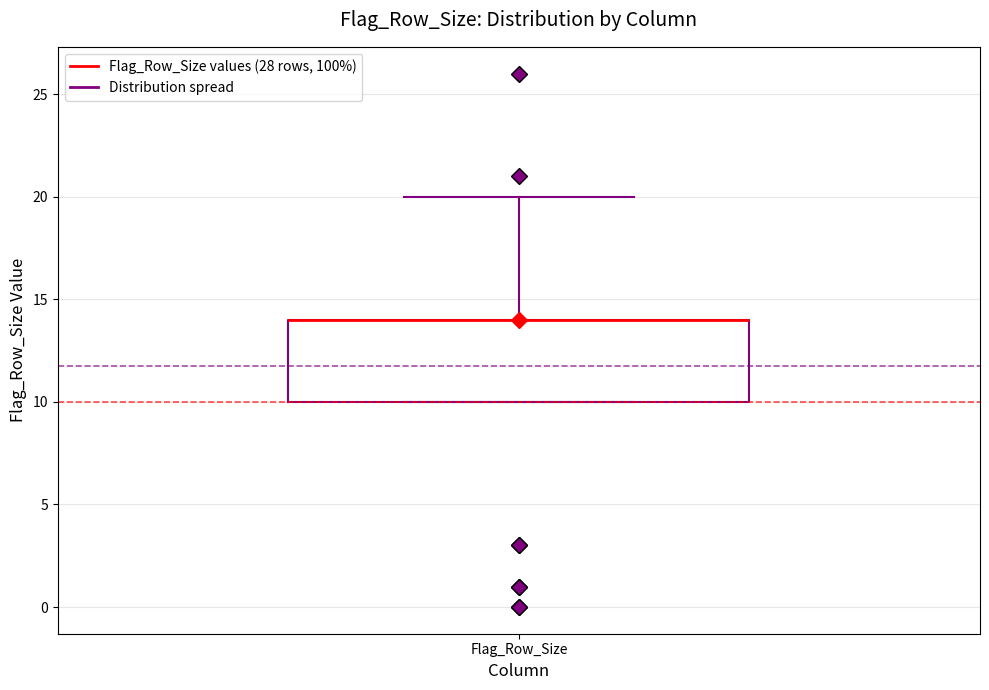

Transcribe this box plot: give where the median line is, the range the box spans, and where the two whiskers end, as read against the y-axis. The values are not printed on the chart, so give them approximately, as read against the axis.

median 14 (drawn on the box's upper edge), box 10 to 14, whiskers 10 to 20